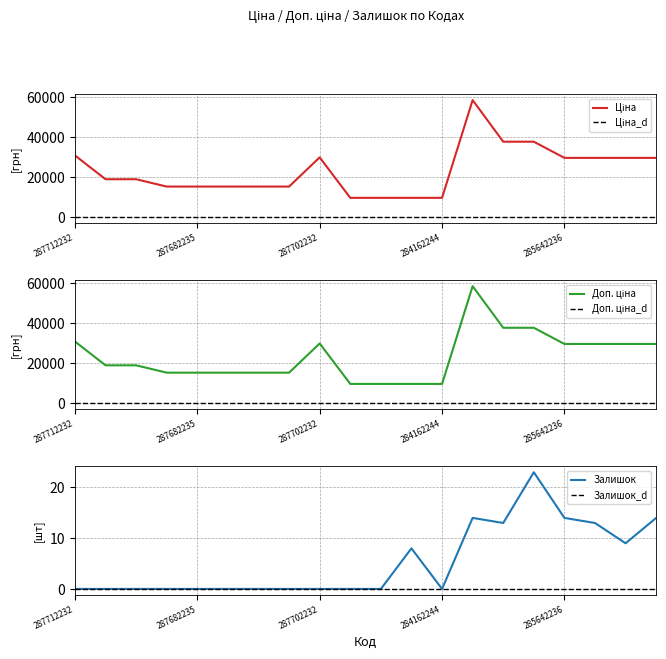

True or false: Доп. ціна has more than 1 interior local peaks.

True